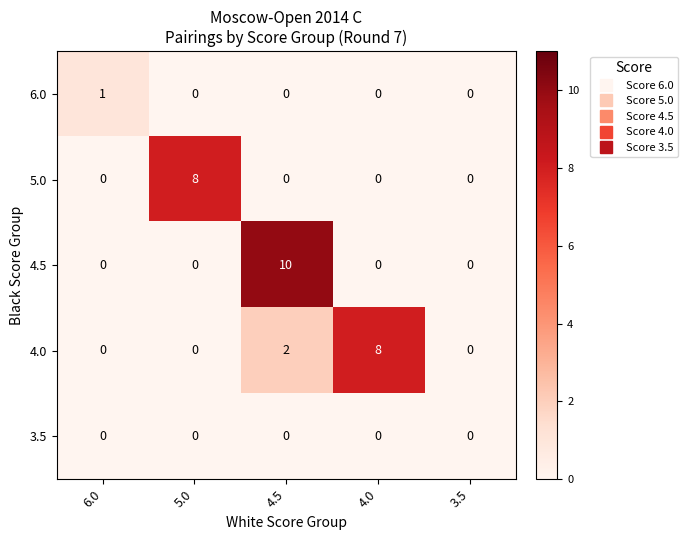

True or false: 6.0 has a value of 0 at 4.0.

True